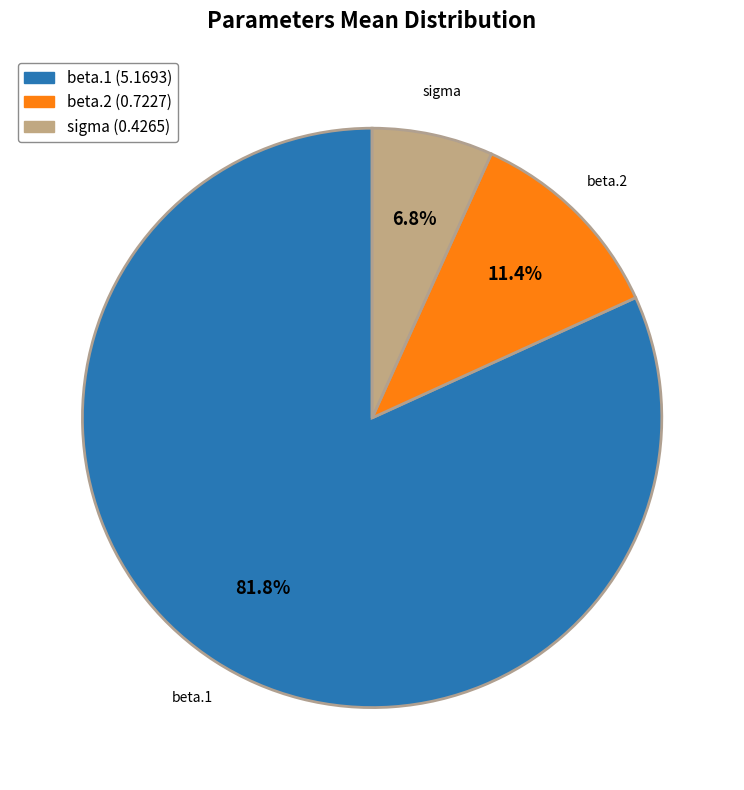

What is the smallest slice in the pie chart?

sigma